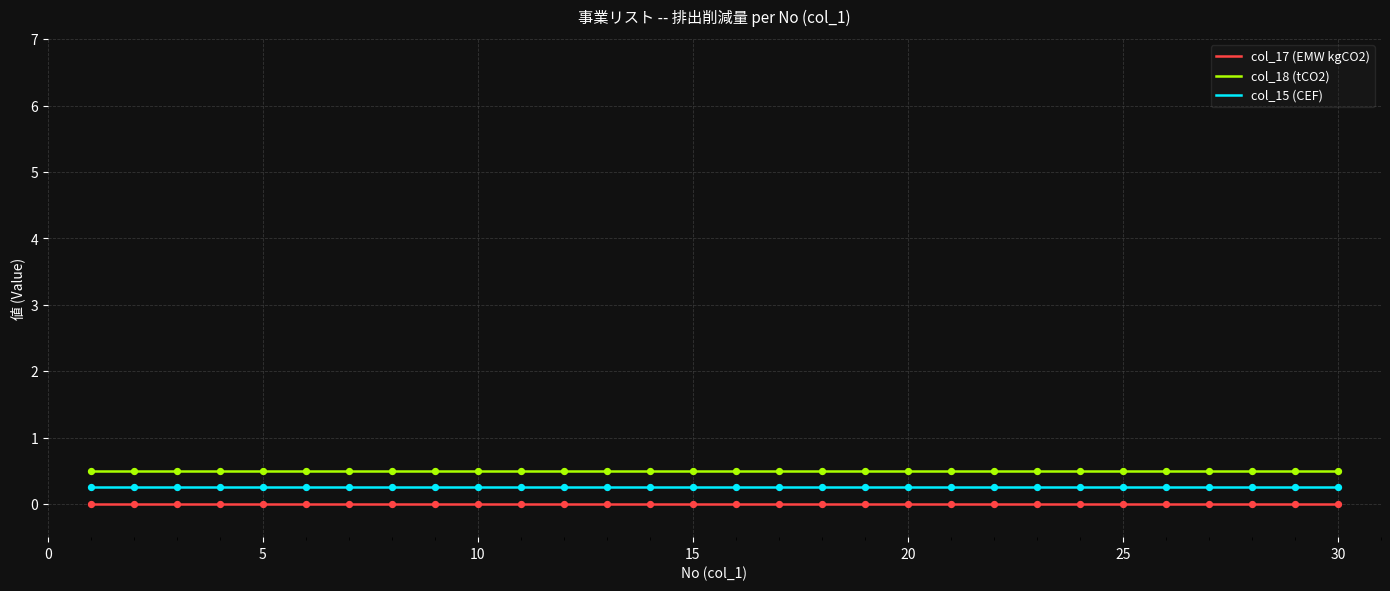

What is the maximum value for col_18 (tCO2)?

0.5